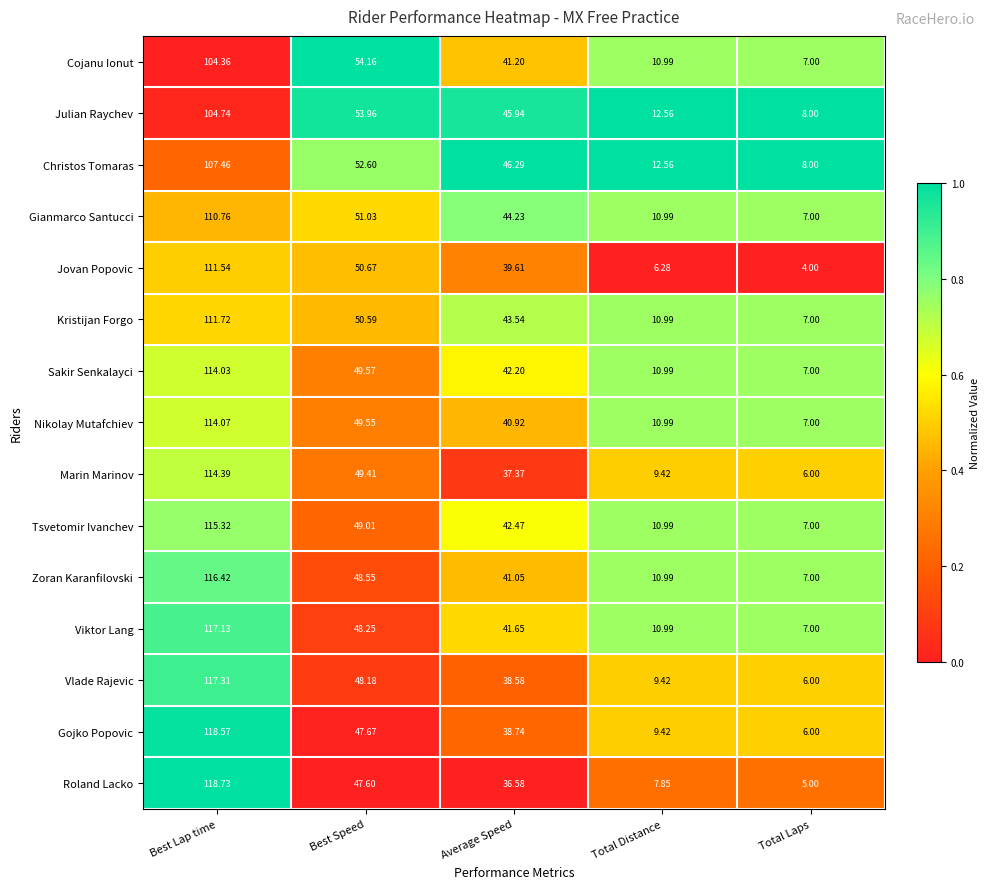

Where is Roland Lacko nearest to the value 61?

Best Speed